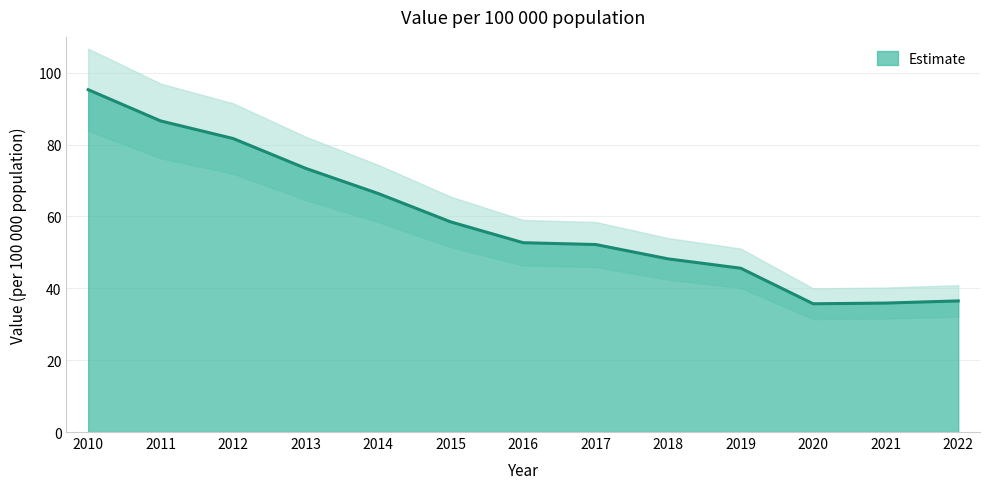

Rank the categories by value from highest to lowest.

2010, 2011, 2012, 2013, 2014, 2015, 2016, 2017, 2018, 2019, 2022, 2021, 2020